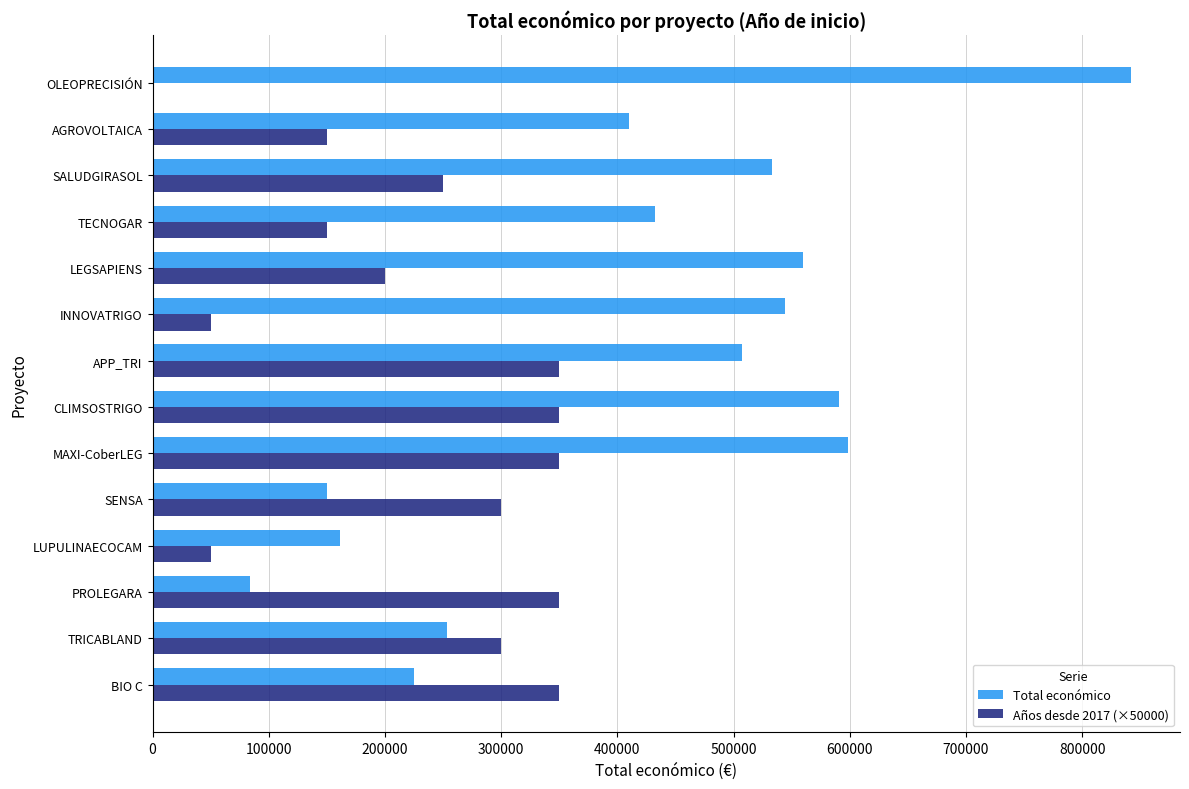

Between BIO C and OLEOPRECISIÓN, which series saw the biggest shift?

Total económico